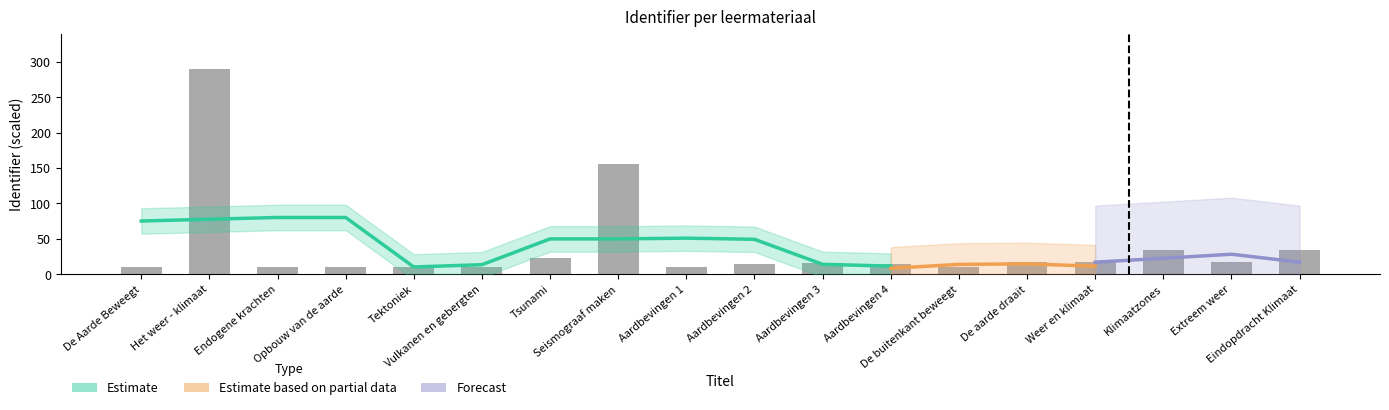

What is the change in value from Endogene krachten to Aardbevingen 4?

+4.3